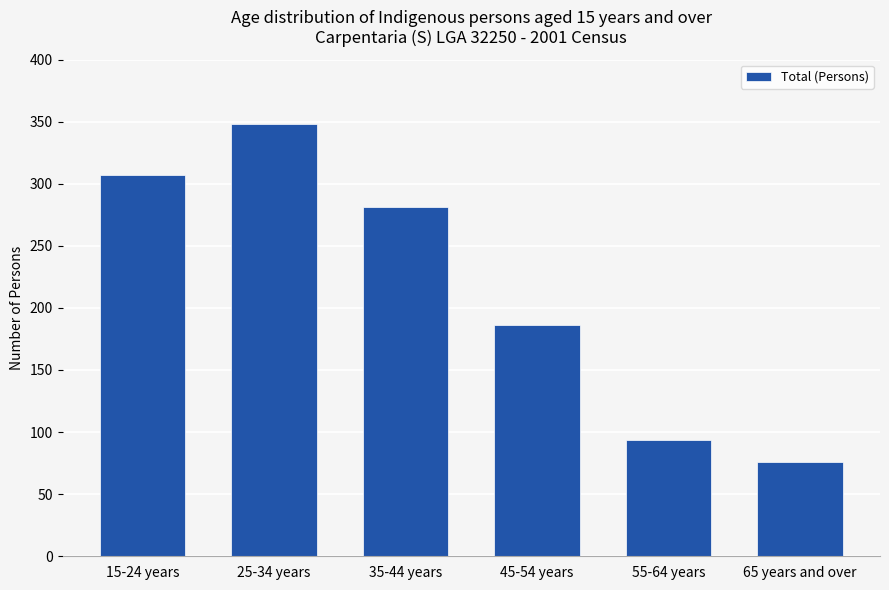

What value does the data have at 15-24 years, to the nearest 5?

305